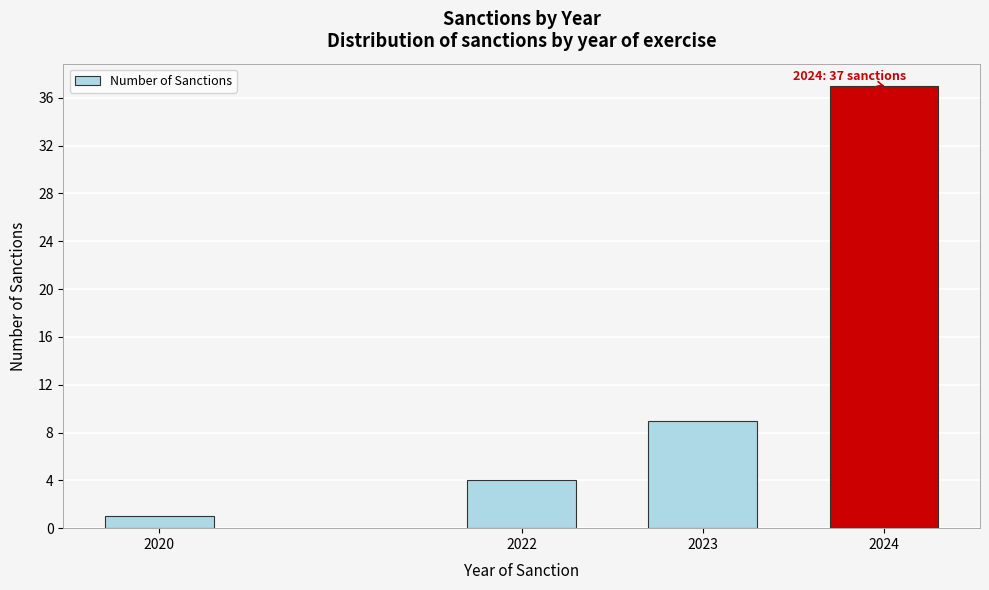

Reading left to right, extract all data points from this chart.

2020=1	2022=4	2023=9	2024=37